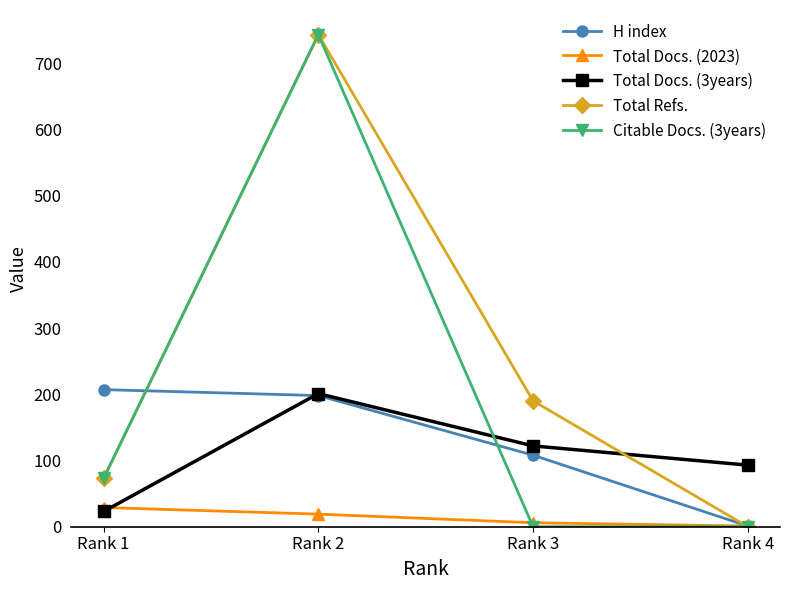

At which category is the sum across all series the highest?

Rank 2